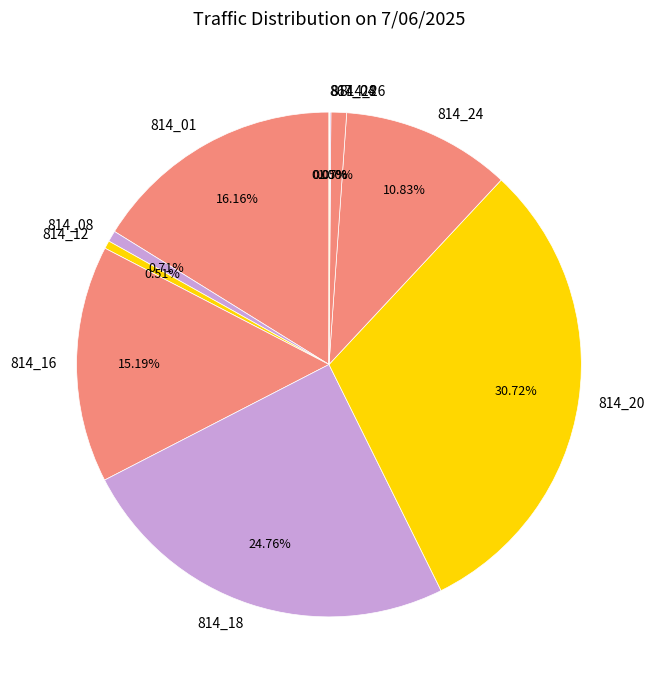

Between 814_08 and 814_01, which is larger?

814_01